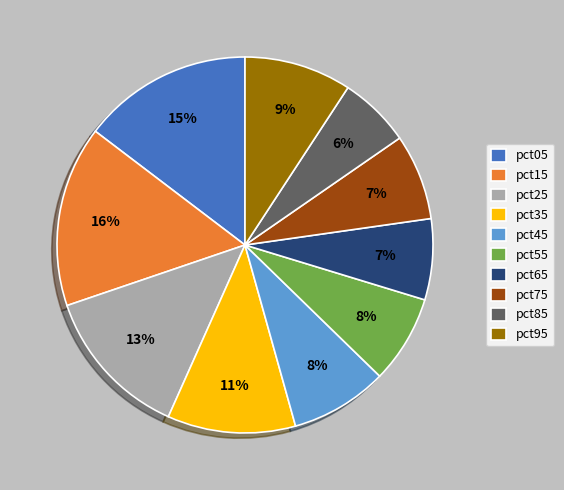

Is there any slice that represents more than half of the pie?

No